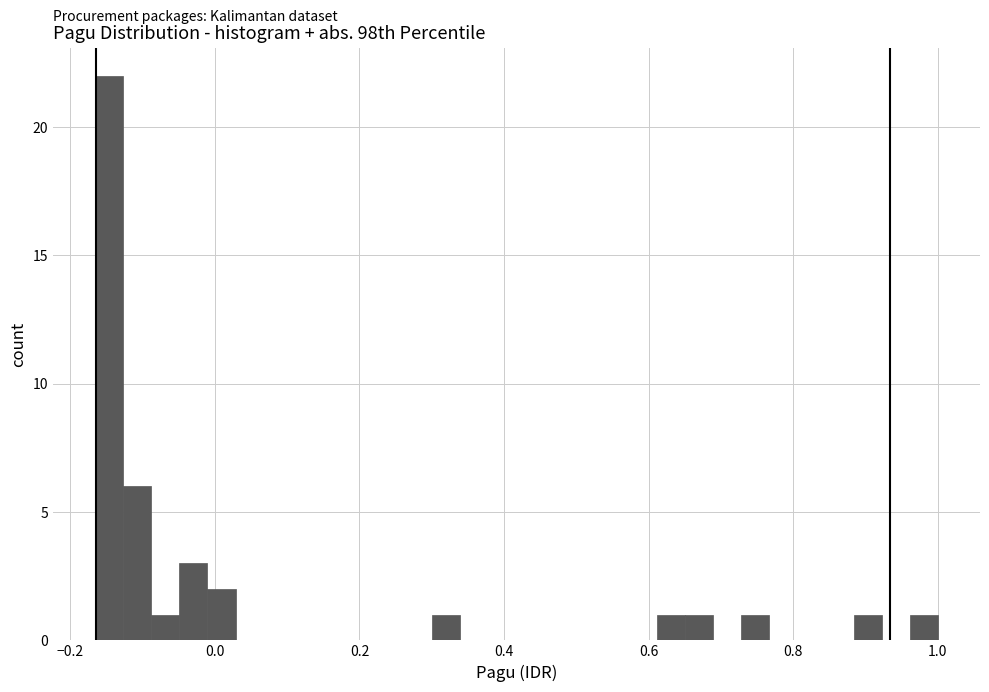

Read against the x-axis, roughly where is the centre of the tallest bar?

-0.14